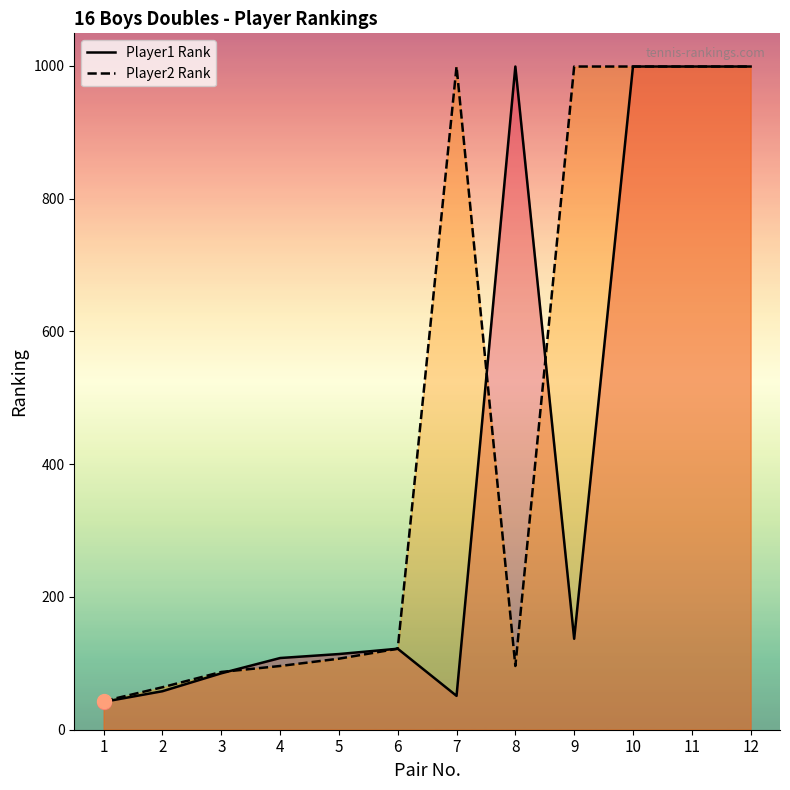

At which category does the chart reach its minimum across all series?

1